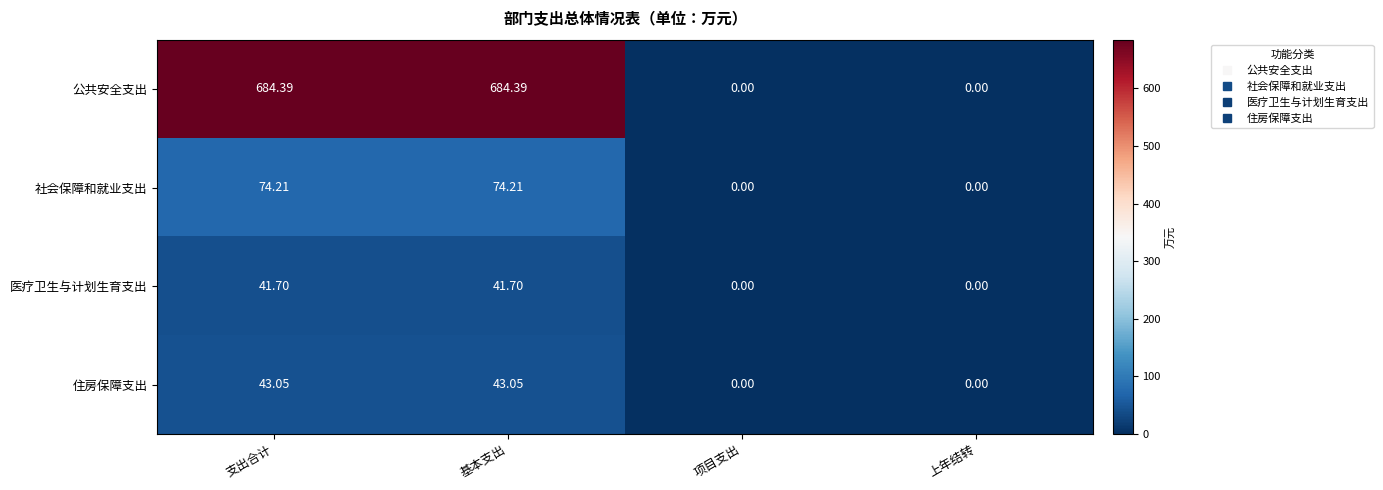

Rank the series at 支出合计 from highest to lowest value.

公共安全支出, 社会保障和就业支出, 住房保障支出, 医疗卫生与计划生育支出